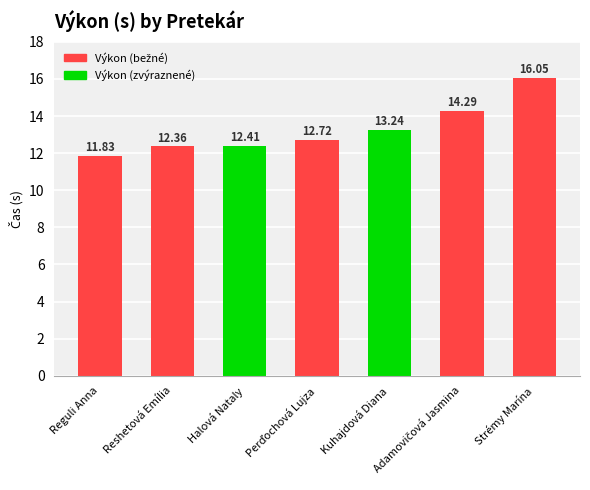

Where does the data first go above 12?

Reshetová Emília